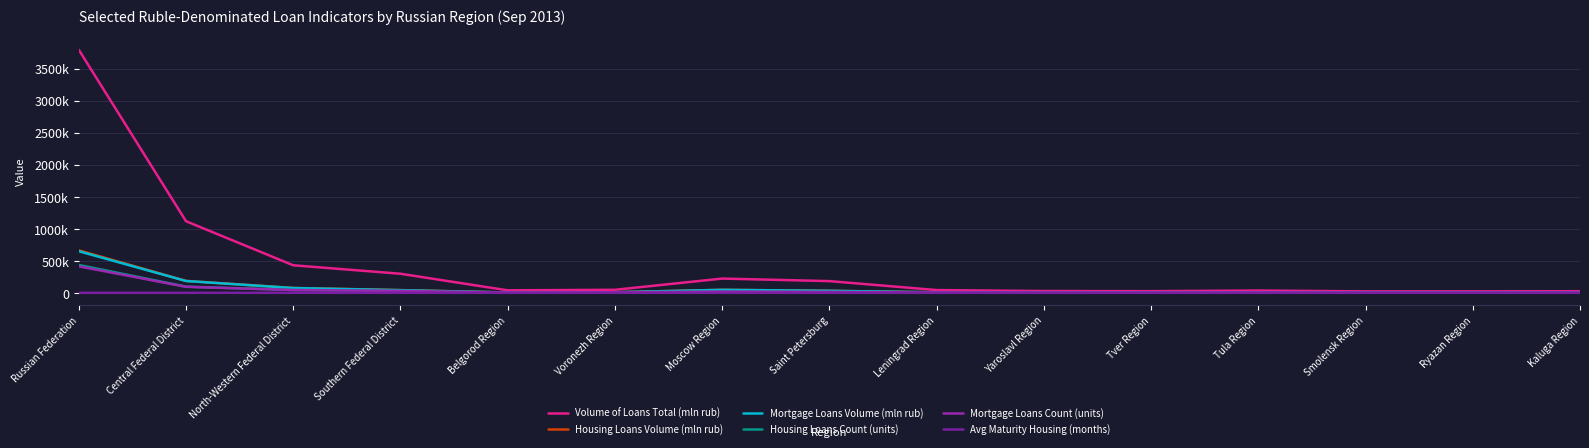

What is the sum of the Mortgage Loans Count (units) values at Leningrad Region and Tver Region?

8115.0